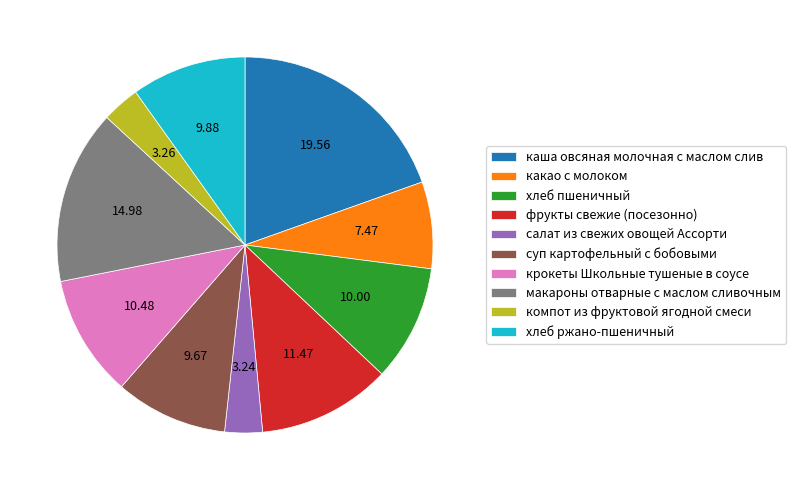

Does хлеб ржано-пшеничный represent more than half of the total?

No